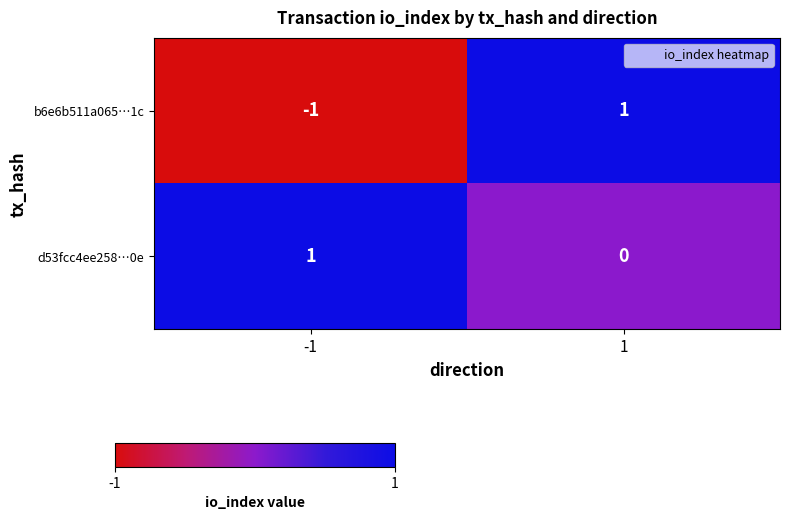

Which series has the largest total across all categories?

d53fcc4ee258…0e